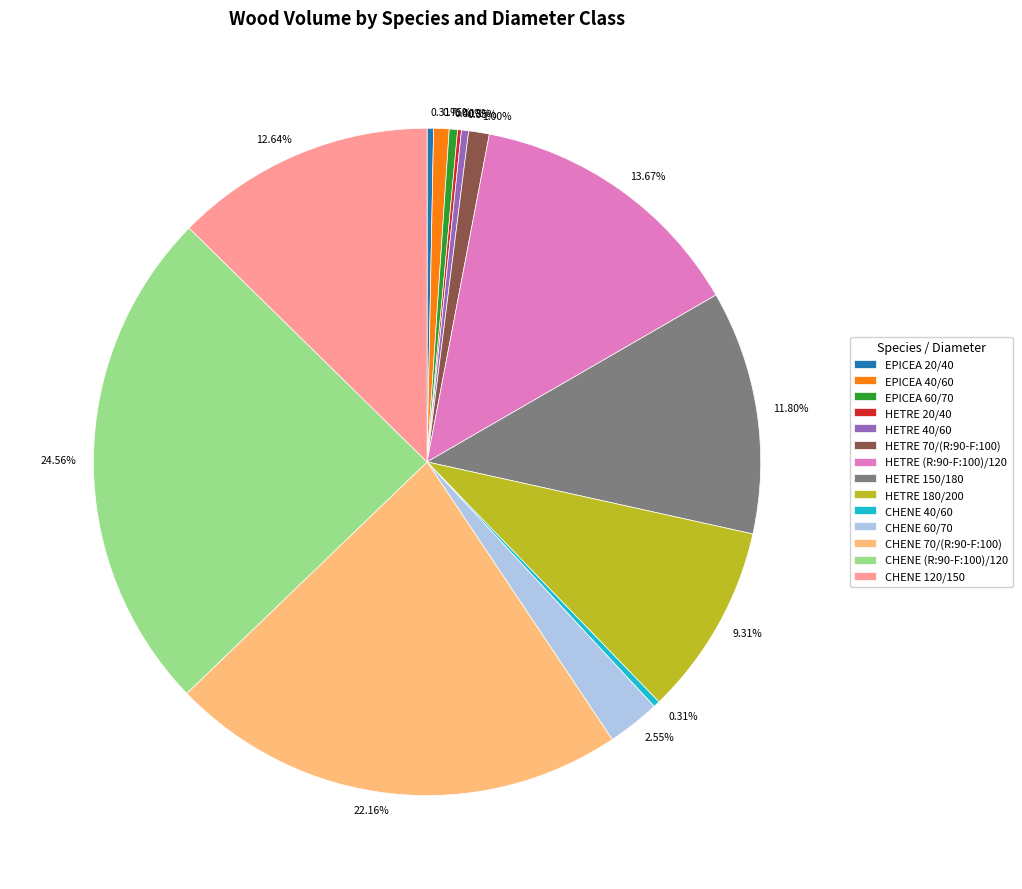

True or false: CHENE 70/(R:90-F:100) accounts for 22% of the total.

True